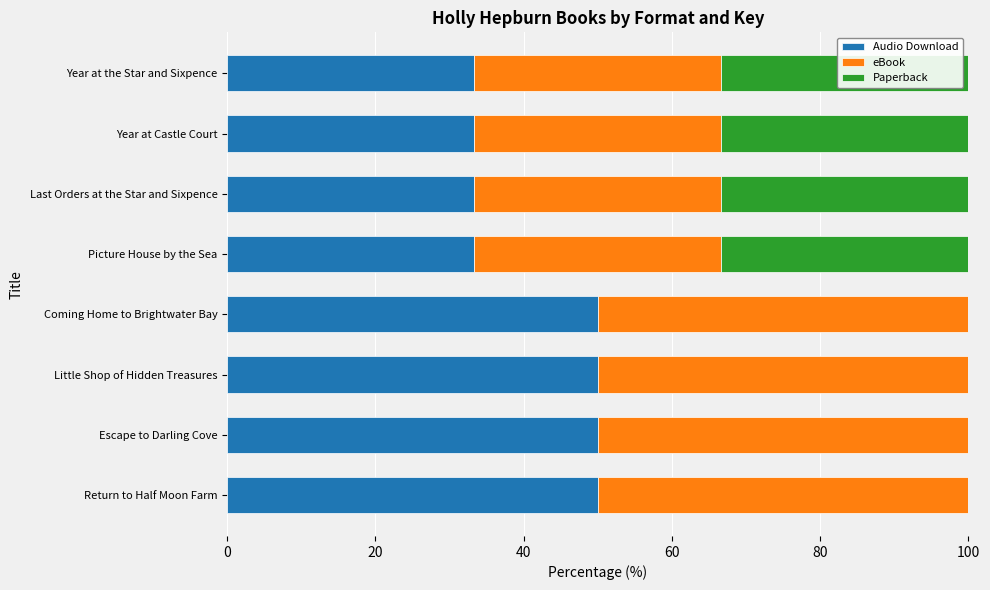

The value of Audio Download at Year at the Star and Sixpence is 17.1. True or false?

False